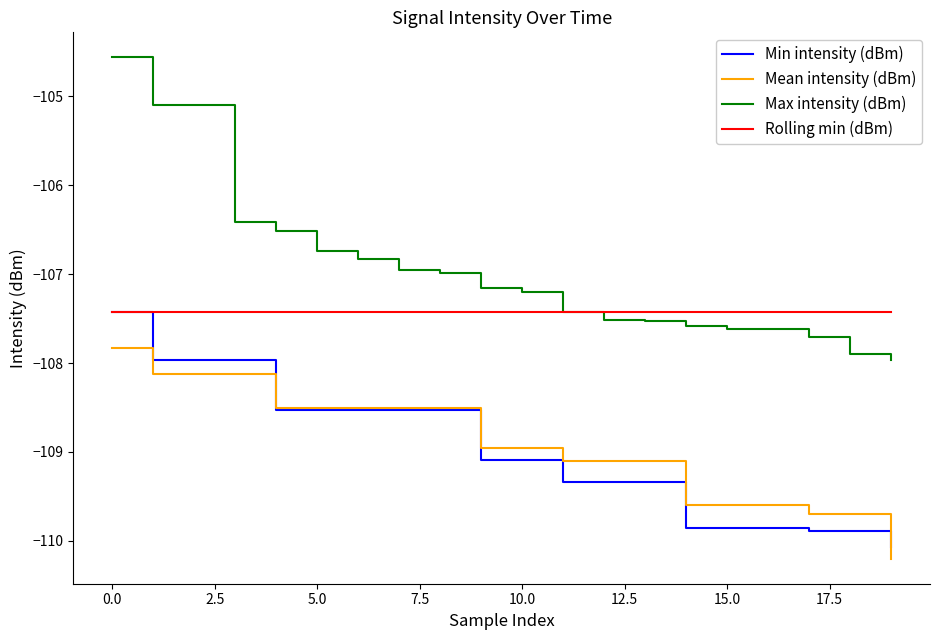

True or false: Rolling min (dBm) and Mean intensity (dBm) intersect in this chart.

False